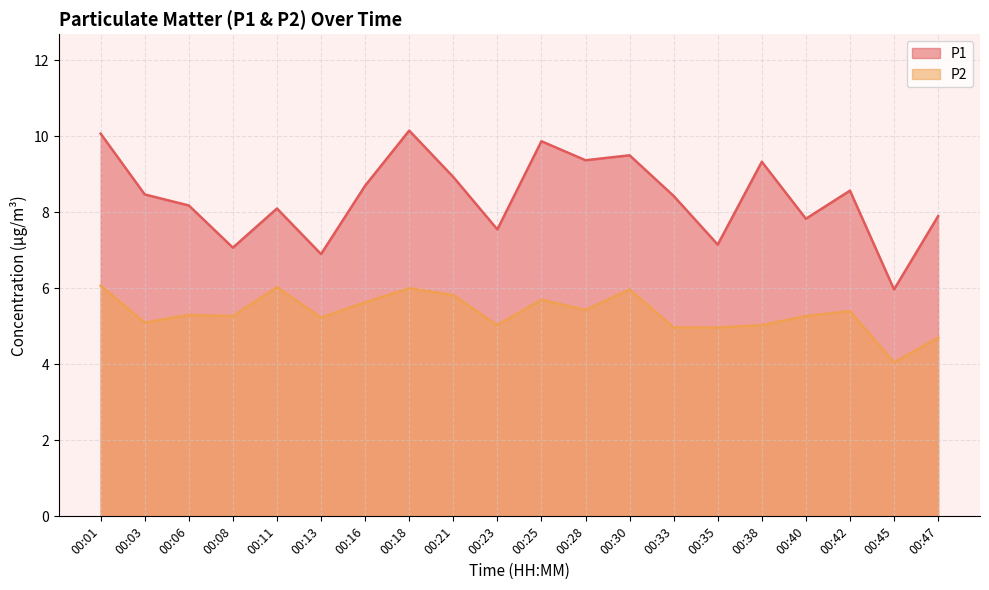

Is it true that P1 equals 9.5 at 00:30?

True